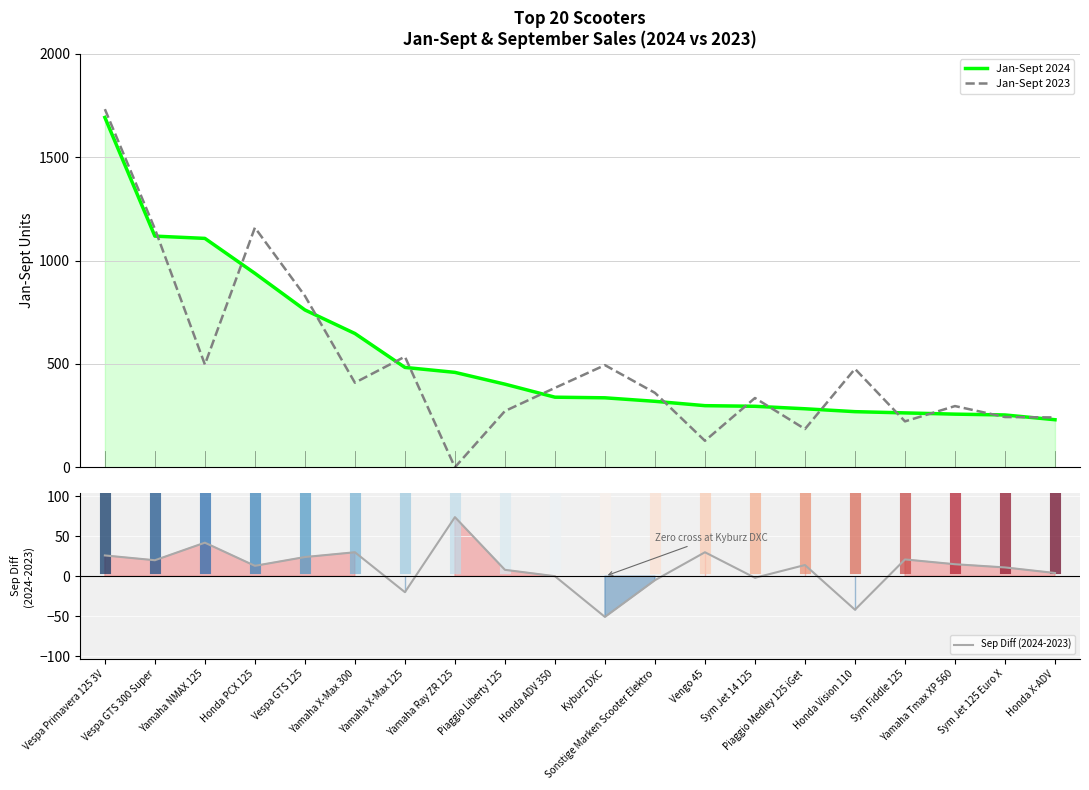

True or false: Jan-Sept 2024 has more than 0 points higher than both neighbors.

False